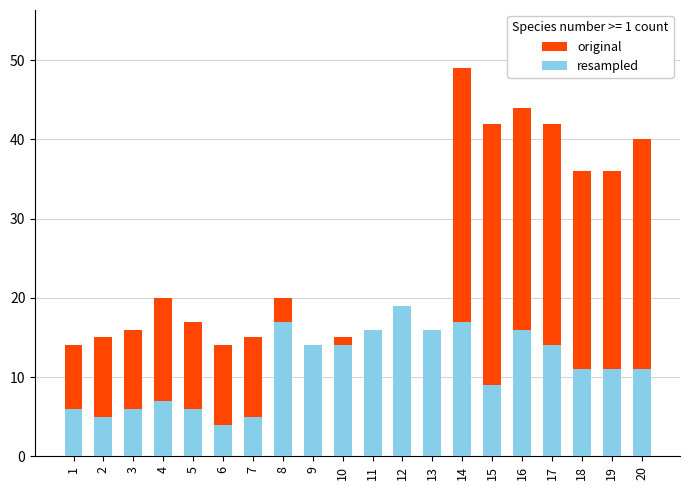

Is it true that original equals 33 at 14?

False